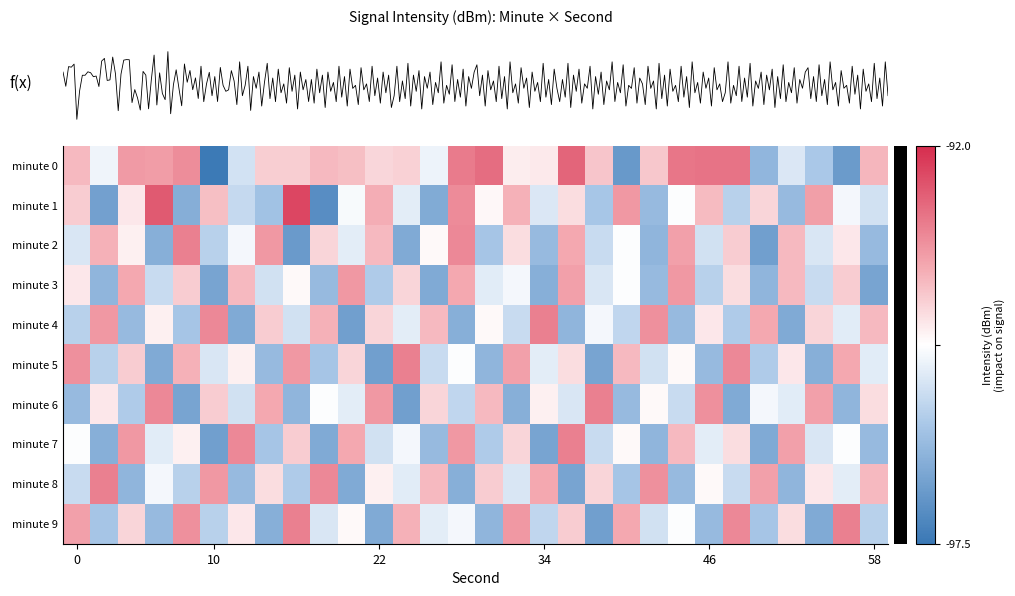

Is the value of 7 at 29 greater than the value of 8 at 22?

Yes